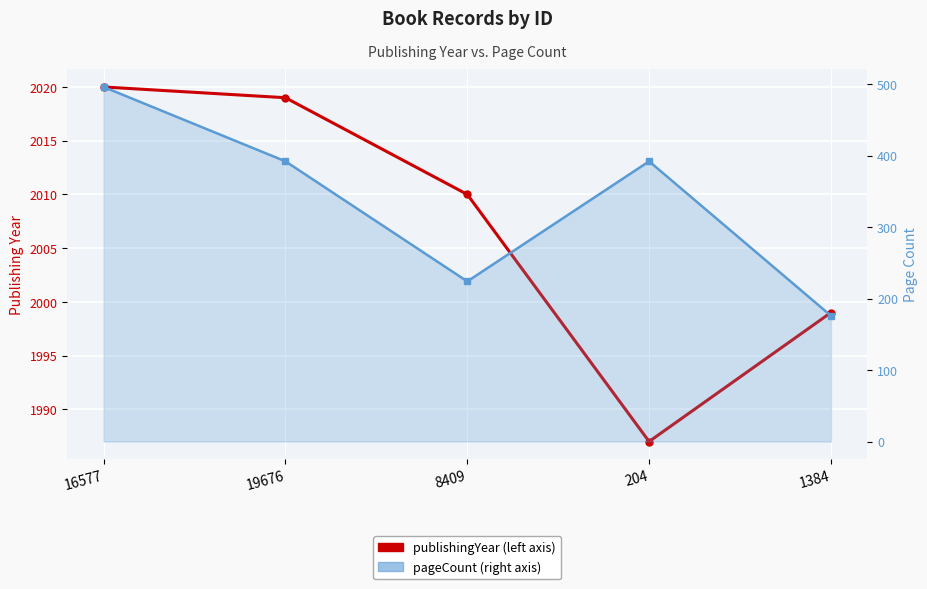

What is the maximum value shown in the chart?

2020